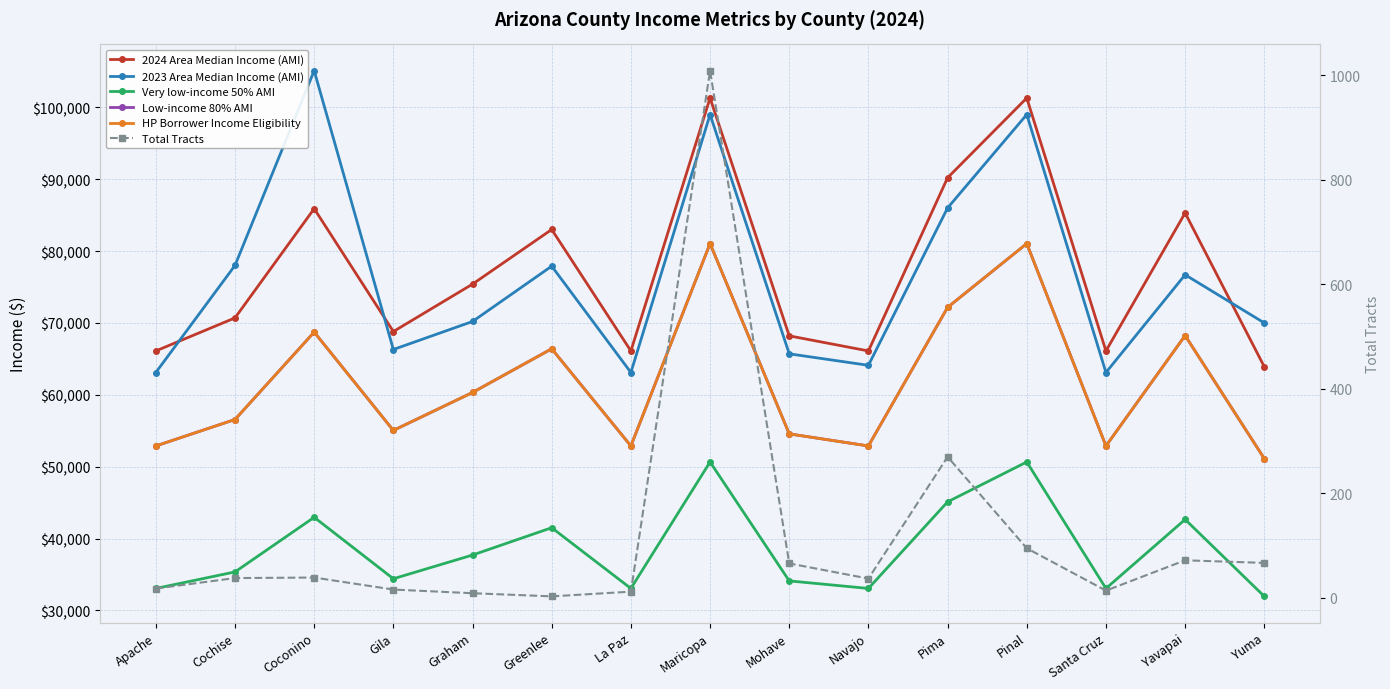

Count the number of categories in the chart.

15